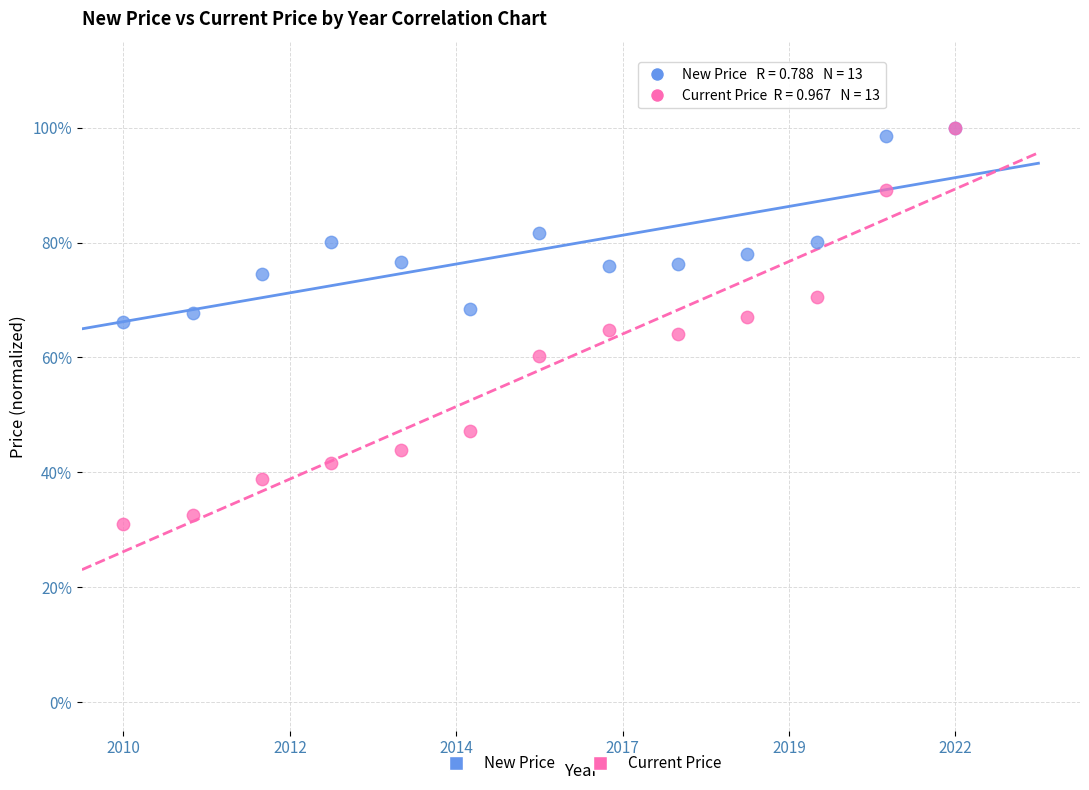

What are all the series names shown in the legend?

New Price, Current Price